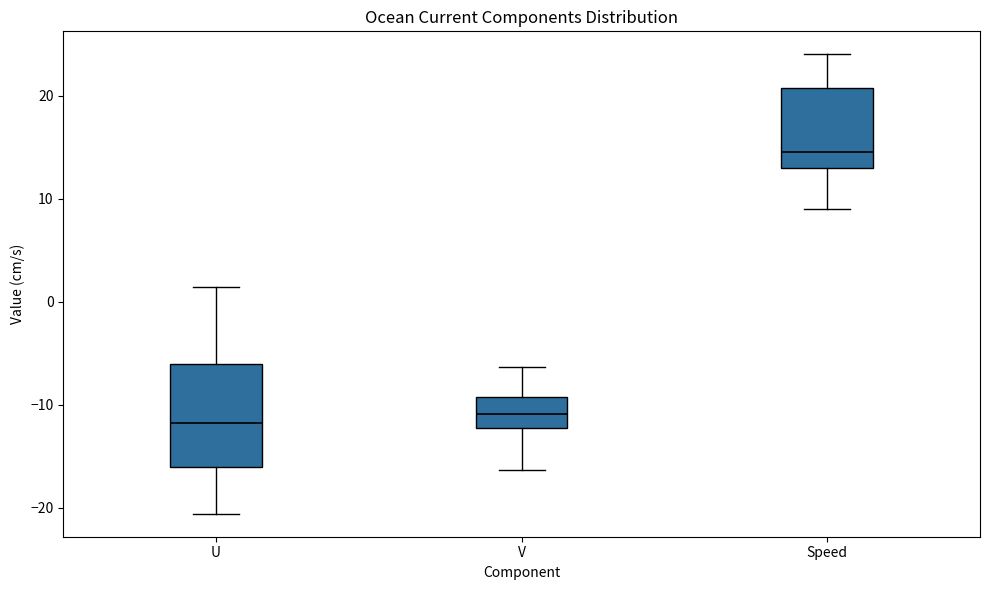

Where does the upper whisker of the box for U end on the y-axis? The values are not printed on the chart, so give them approximately, as read against the axis.

1